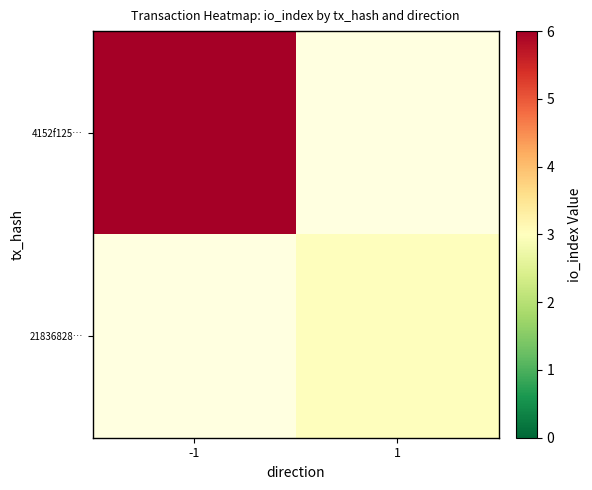

The value of 21836828… at 1 is 3.0. True or false?

True